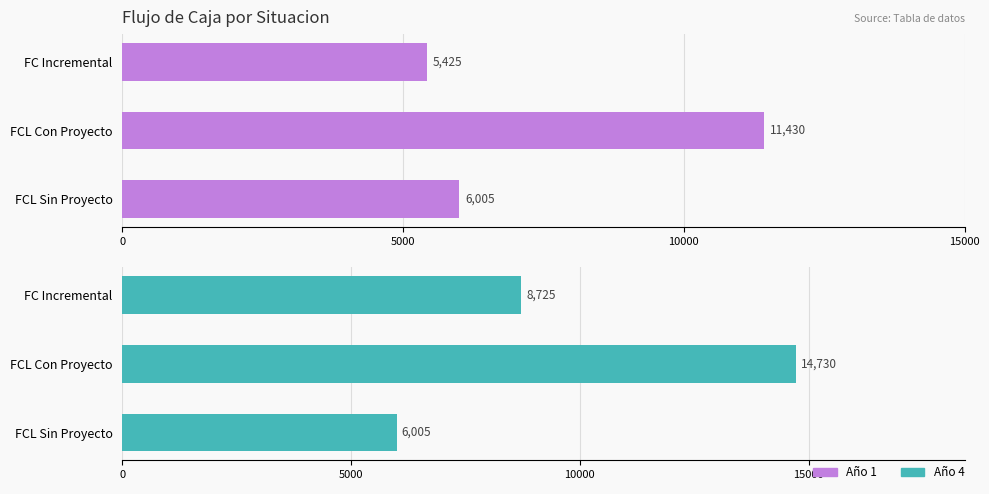

The value of Año 1 at FC Incremental is 2133. True or false?

False